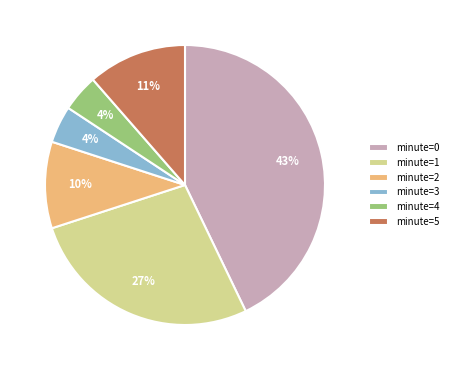

Does minute=4 represent more than half of the total?

No